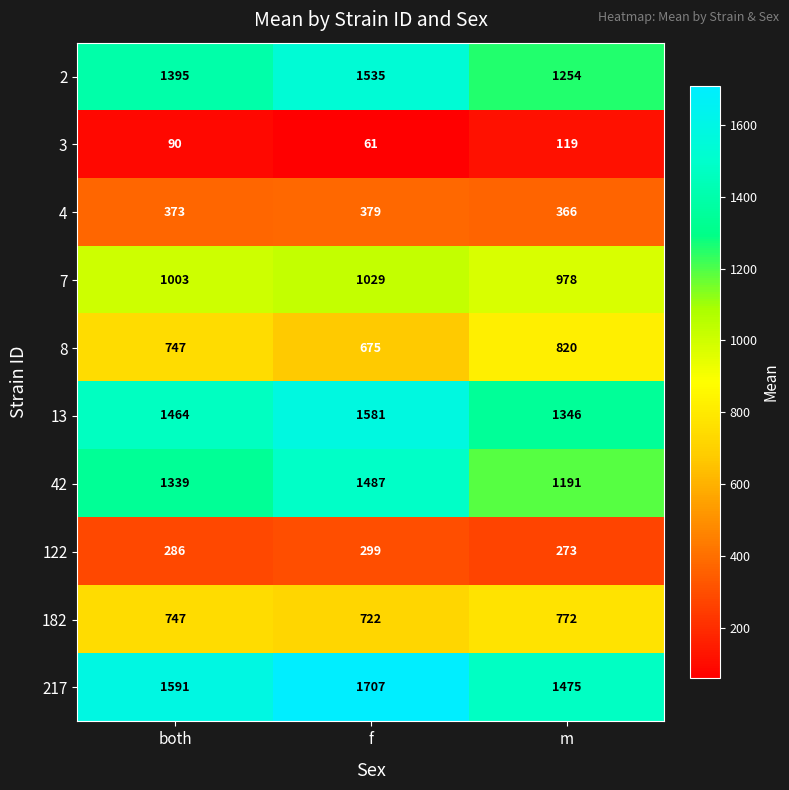

What is the difference between the highest and lowest values at both?

1501